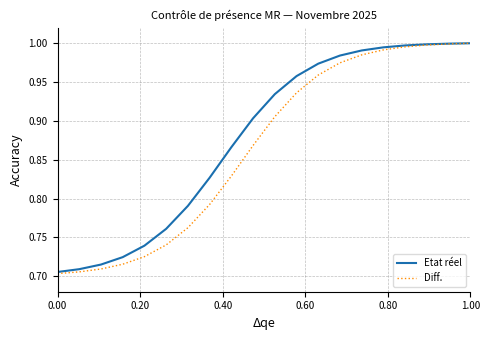

True or false: Etat réel and Diff. cross at least once.

False